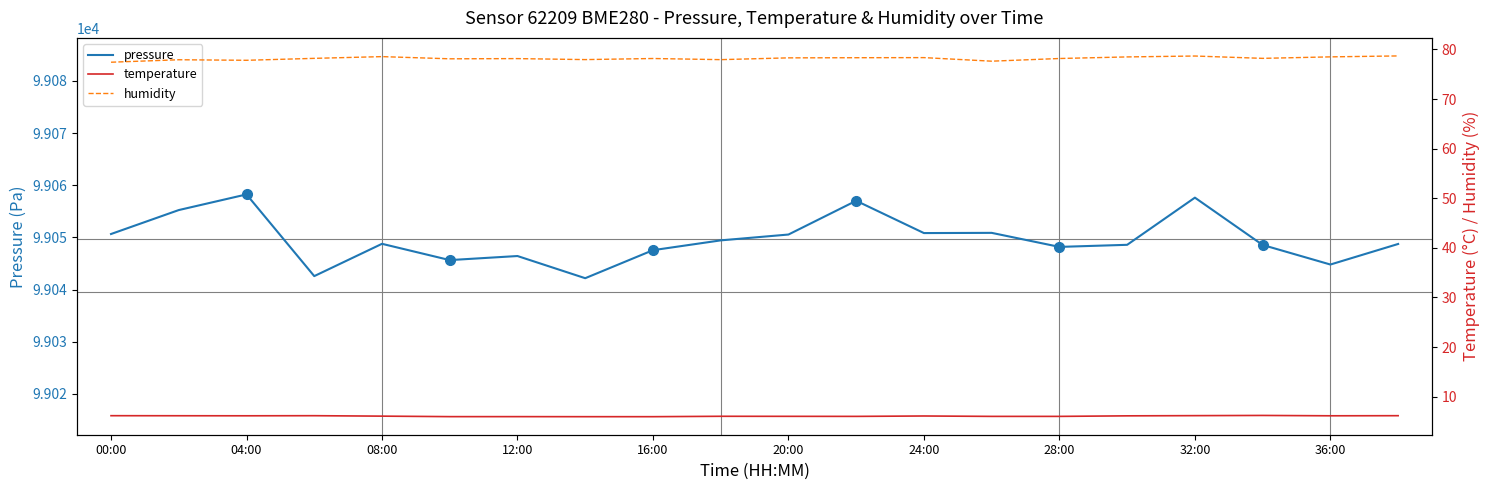

Which series has the largest range (max minus min)?

pressure